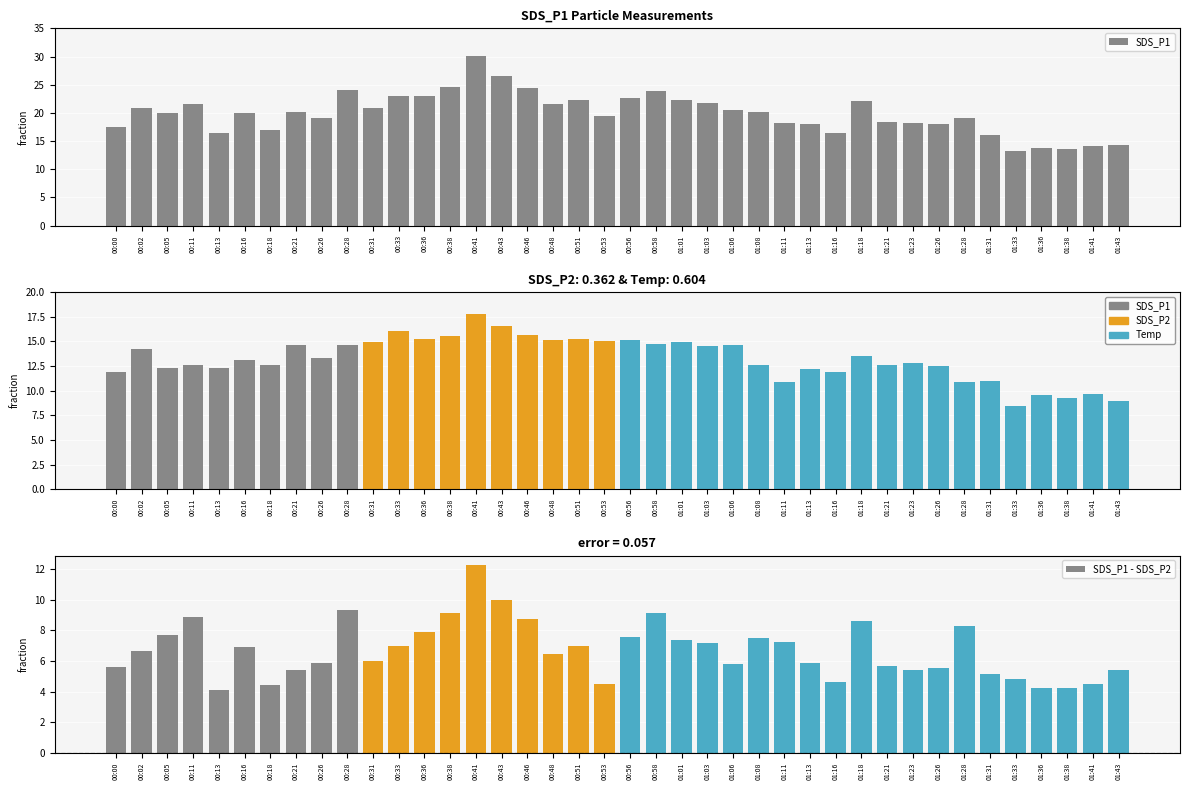

Reading left to right, what are all the values shown in this chart?

SDS_P1: 17.5	20.8	20.0	21.5	16.4	20.0	17.0	20.1	19.2	24.0	20.9	23.0	23.1	24.6	30.1	26.5	24.4	21.6	22.2	19.5	22.7	23.8	22.3	21.7	20.5	20.1	18.1	18.1	16.5	22.1	18.3	18.2	18.1	19.1	16.1	13.2	13.8	13.5	14.1	14.3
SDS_P1 - SDS_P2: 5.6	6.7	7.7	8.9	4.1	6.9	4.4	5.4	5.8	9.3	6.0	7.0	7.9	9.1	12.3	10.0	8.7	6.4	7.0	4.5	7.5	9.1	7.3	7.2	5.8	7.5	7.3	5.9	4.6	8.6	5.7	5.4	5.6	8.3	5.2	4.8	4.2	4.2	4.5	5.4